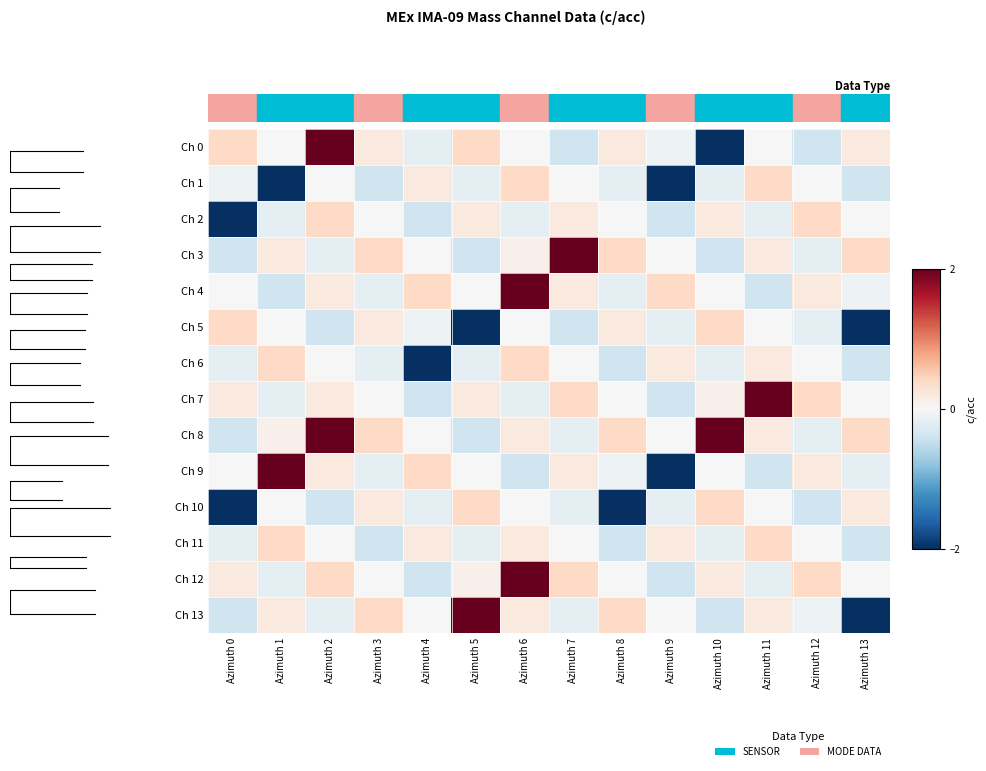

How many data points in Ch 8 are less than 0?

4